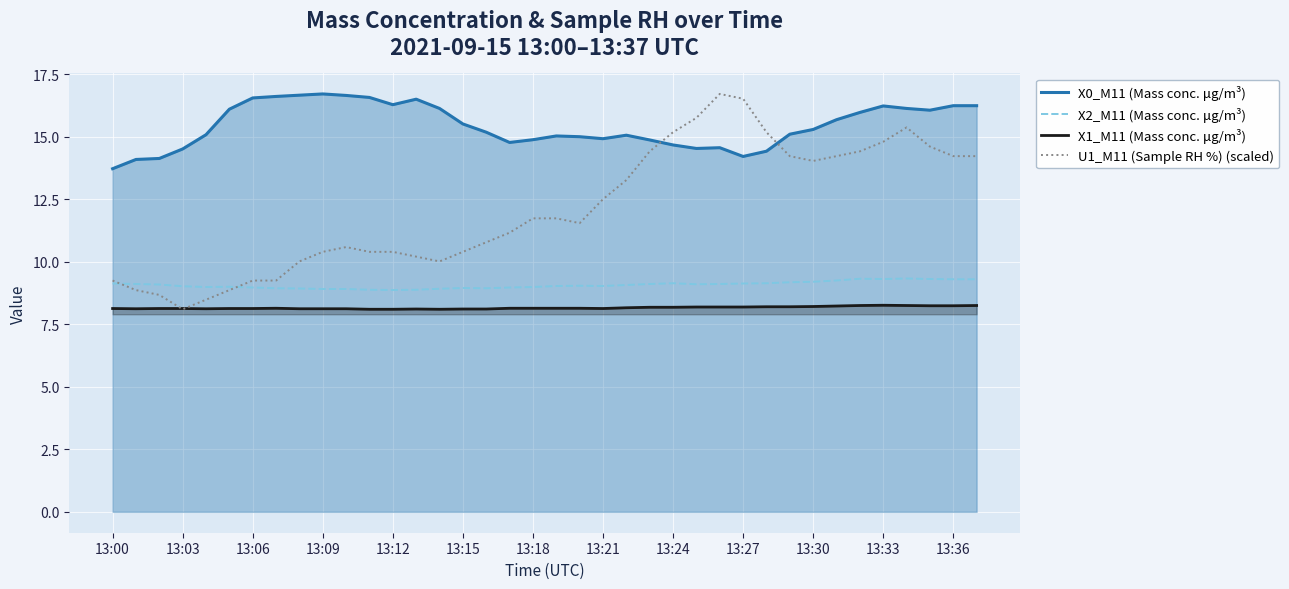

True or false: X2_M11 (Mass conc. μg/m³) and X0_M11 (Mass conc. μg/m³) cross at least once.

False